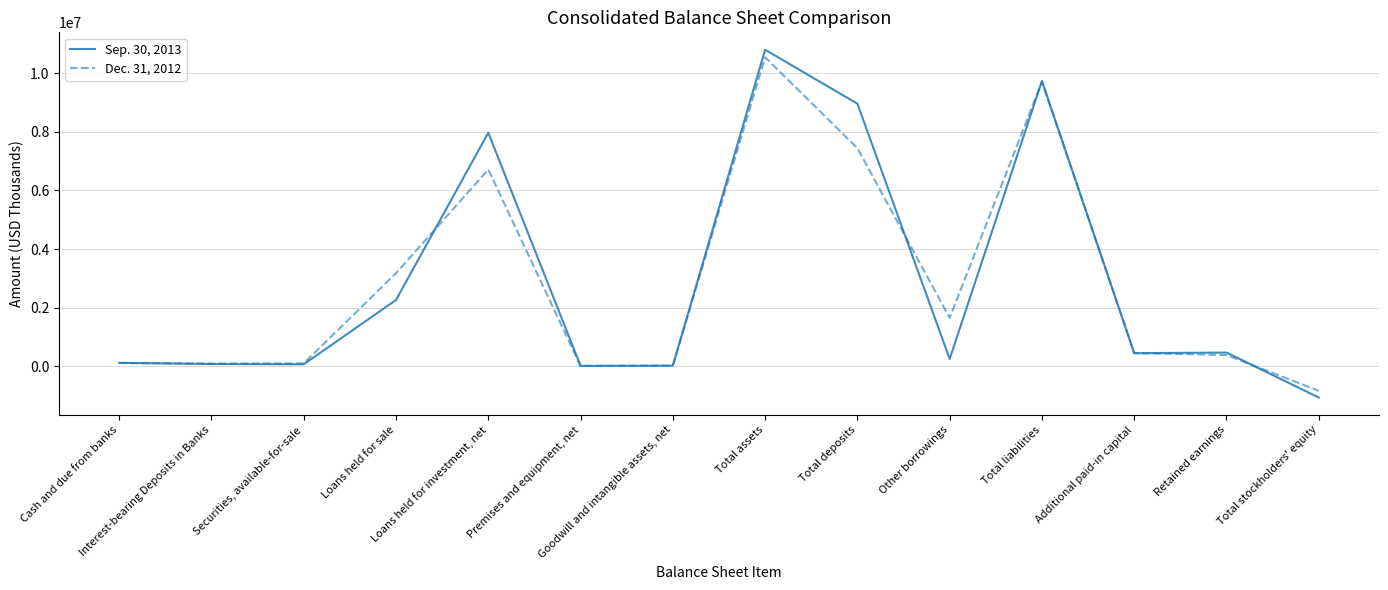

What is the total value across all series at Interest-bearing Deposits in Banks?

171100